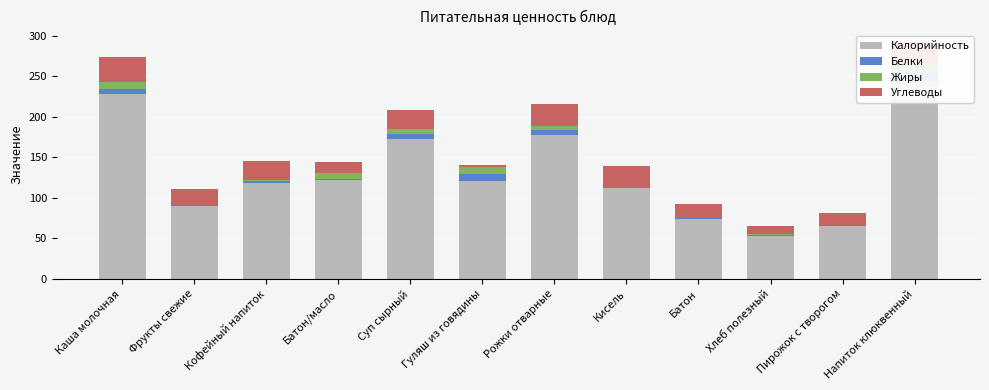

What is the difference between the maximum and second lowest values in the Белки series?

11.9